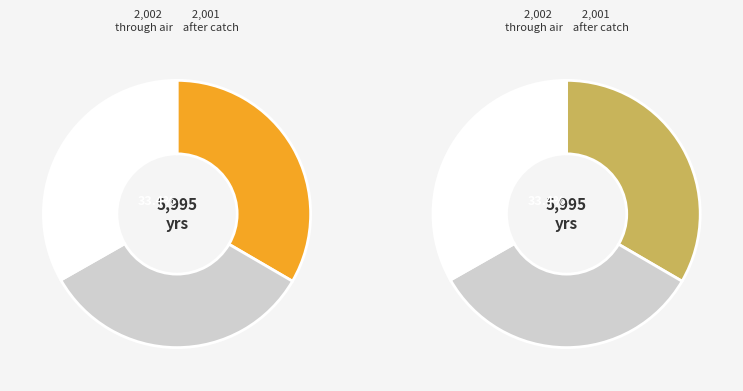

Does Larsen2002OAA1 account for over 50% of the chart?

No